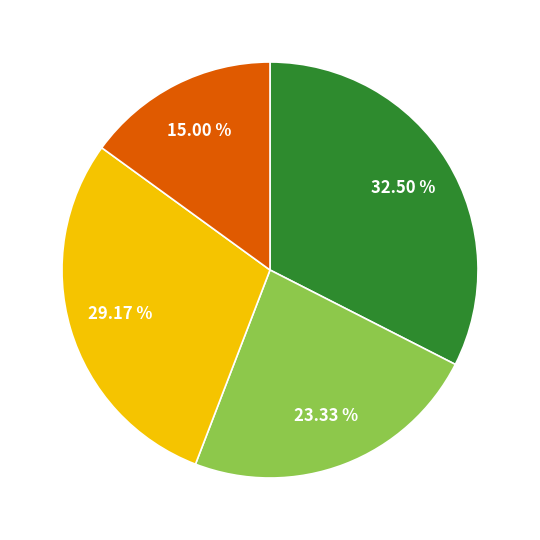

Is there any slice that represents more than half of the pie?

No